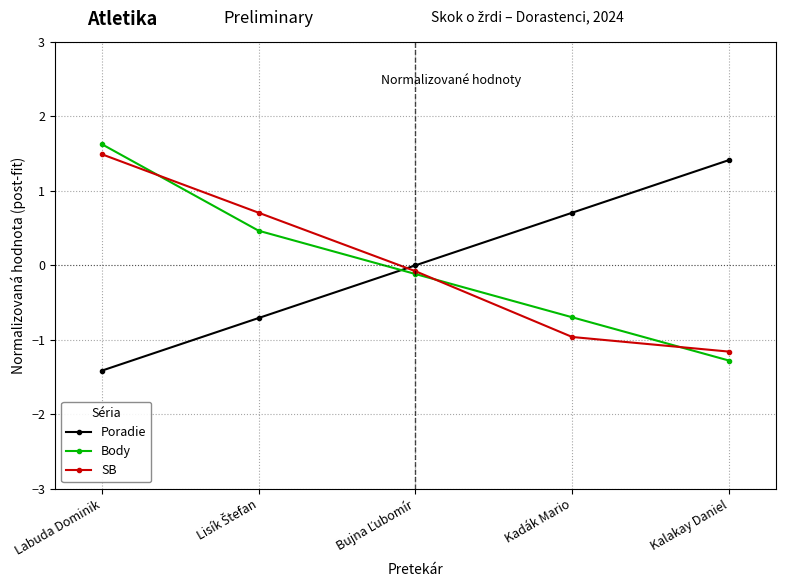

After their last crossing, which series has the higher values: Body or Poradie?

Poradie